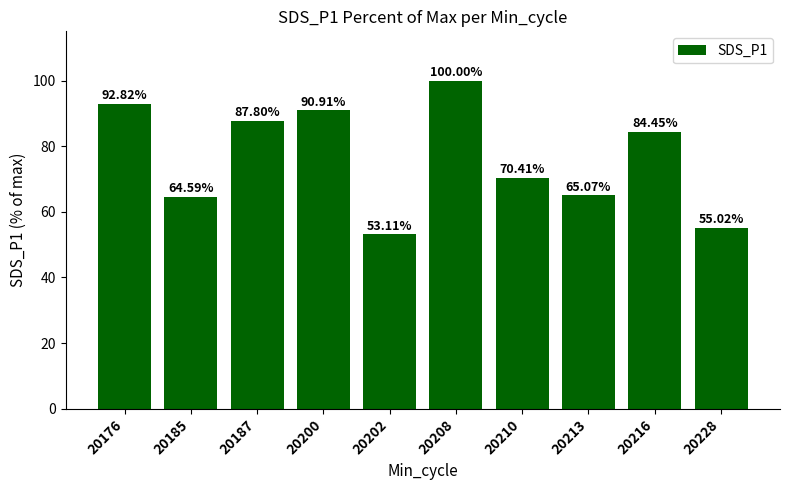

What is the ratio of the value at 20187 to the value at 20200?

1.0